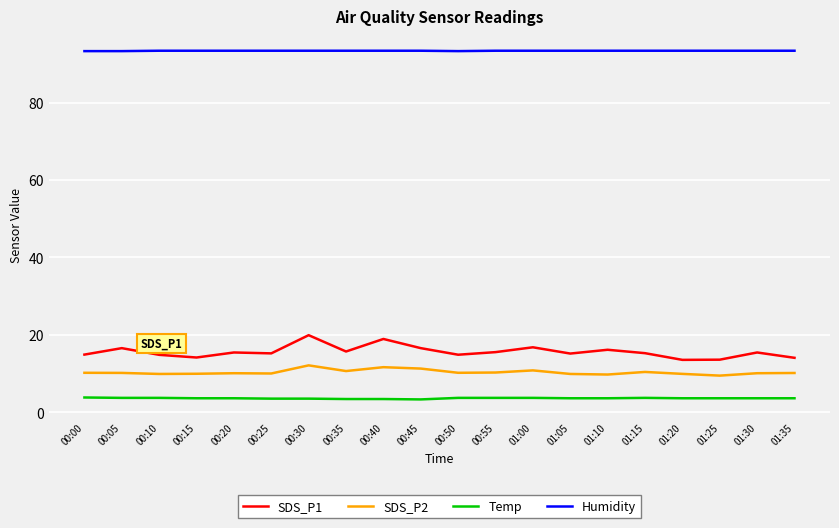

Which series has the widest spread of values?

SDS_P1